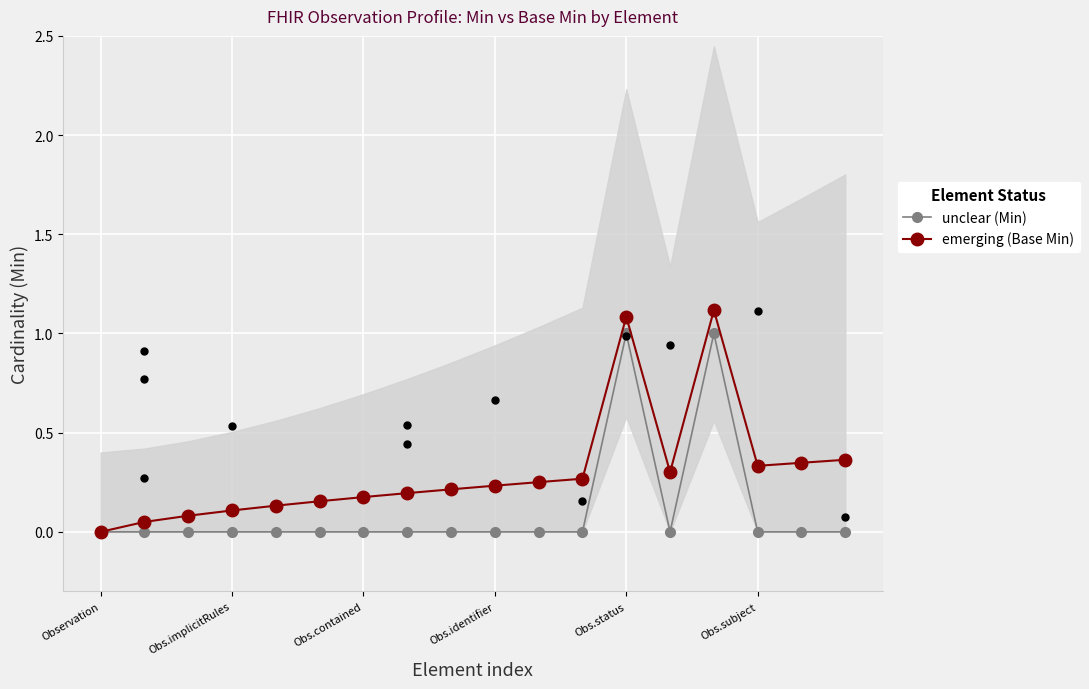

At how many categories does at least one series exceed 0?

17